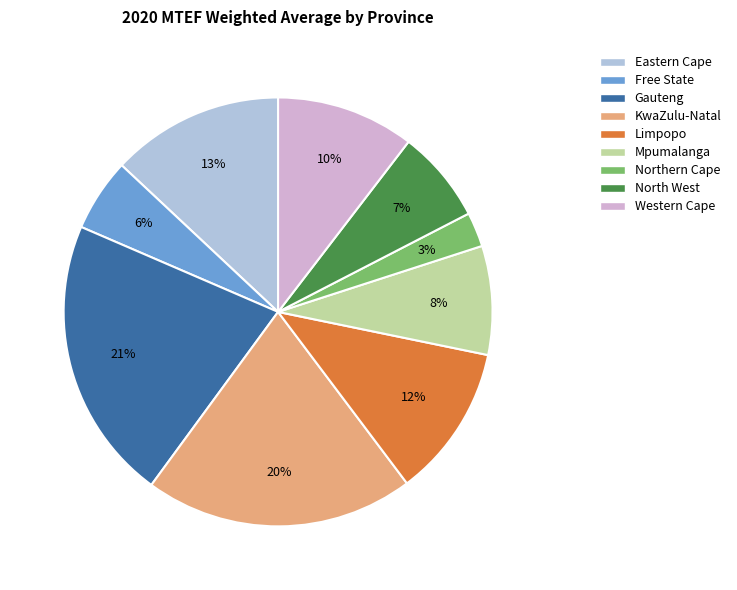

Rank the categories by value from highest to lowest.

Gauteng, KwaZulu-Natal, Eastern Cape, Limpopo, Western Cape, Mpumalanga, North West, Free State, Northern Cape